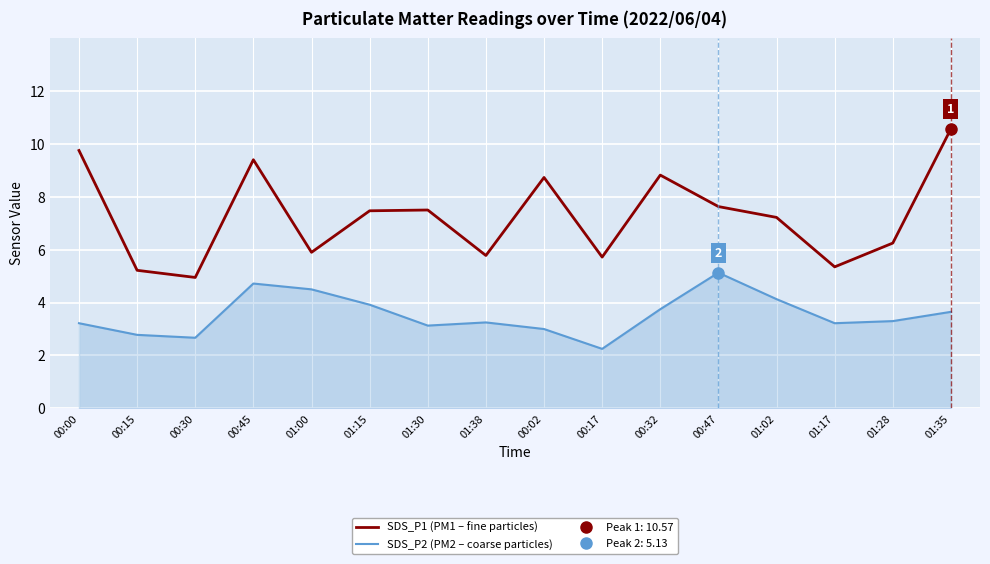

Which has a higher value, 01:15 or 00:32?

00:32